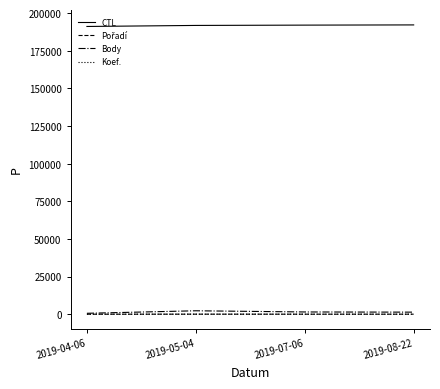

What position from the right is 2019-05-04?

3